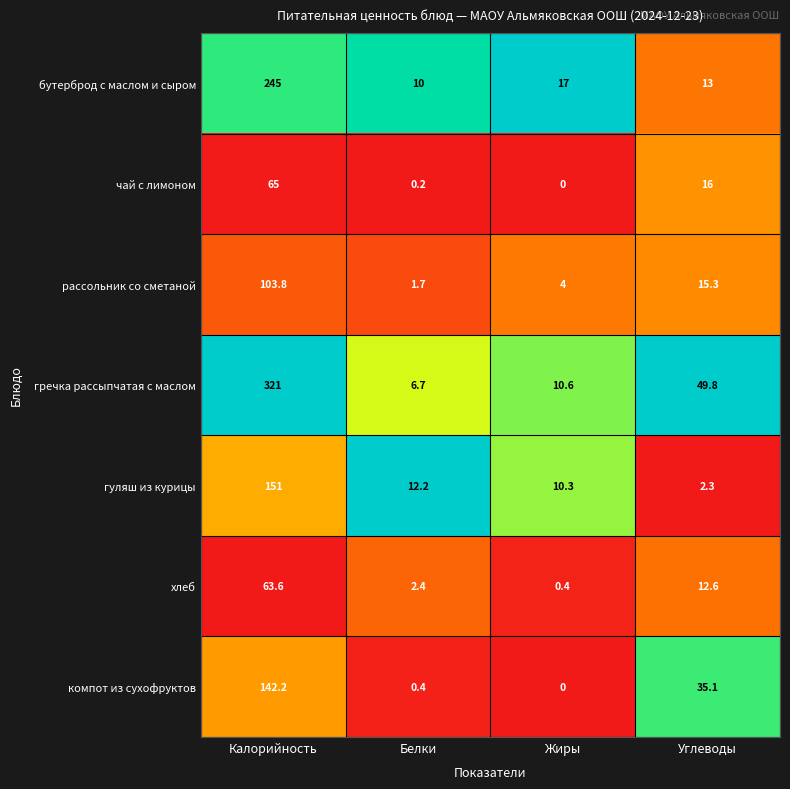

Reading left to right, what are all the values shown in this chart?

бутерброд с маслом и сыром: Калорийность=245.0	Белки=10.0	Жиры=17.0	Углеводы=13.0
чай с лимоном: Калорийность=65.0	Белки=0.2	Жиры=0.0	Углеводы=16.0
рассольник со сметаной: Калорийность=103.8	Белки=1.7	Жиры=4.0	Углеводы=15.3
гречка рассыпчатая с маслом: Калорийность=321.0	Белки=6.7	Жиры=10.6	Углеводы=49.8
гуляш из курицы: Калорийность=151.0	Белки=12.2	Жиры=10.3	Углеводы=2.3
хлеб: Калорийность=63.6	Белки=2.4	Жиры=0.4	Углеводы=12.6
компот из сухофруктов: Калорийность=142.2	Белки=0.4	Жиры=0.0	Углеводы=35.1